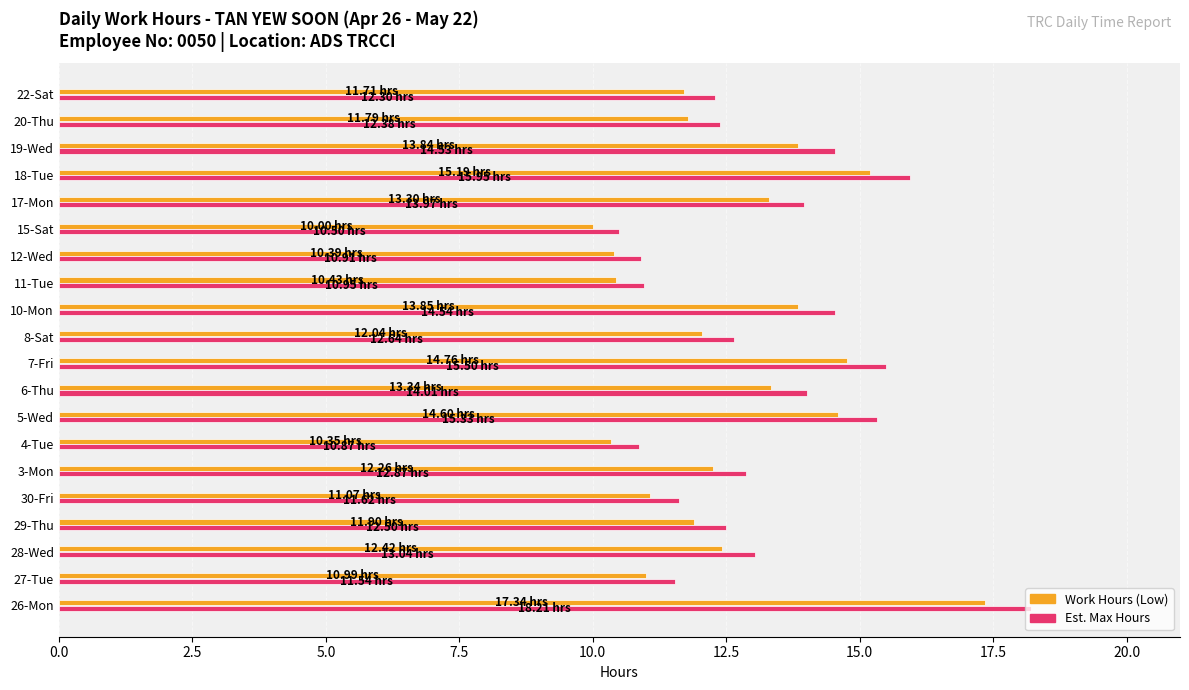

What is the spread (max minus min) of values at 18-Tue?

0.8